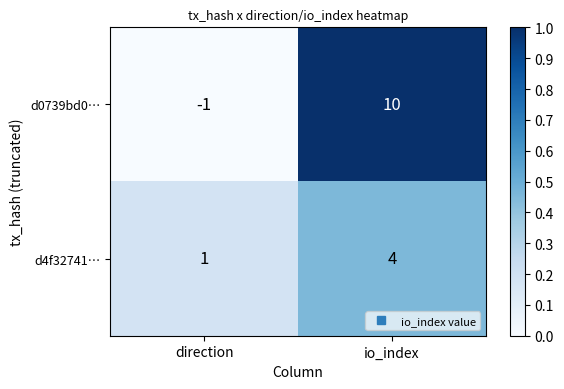

At which category is the sum across all series the highest?

io_index